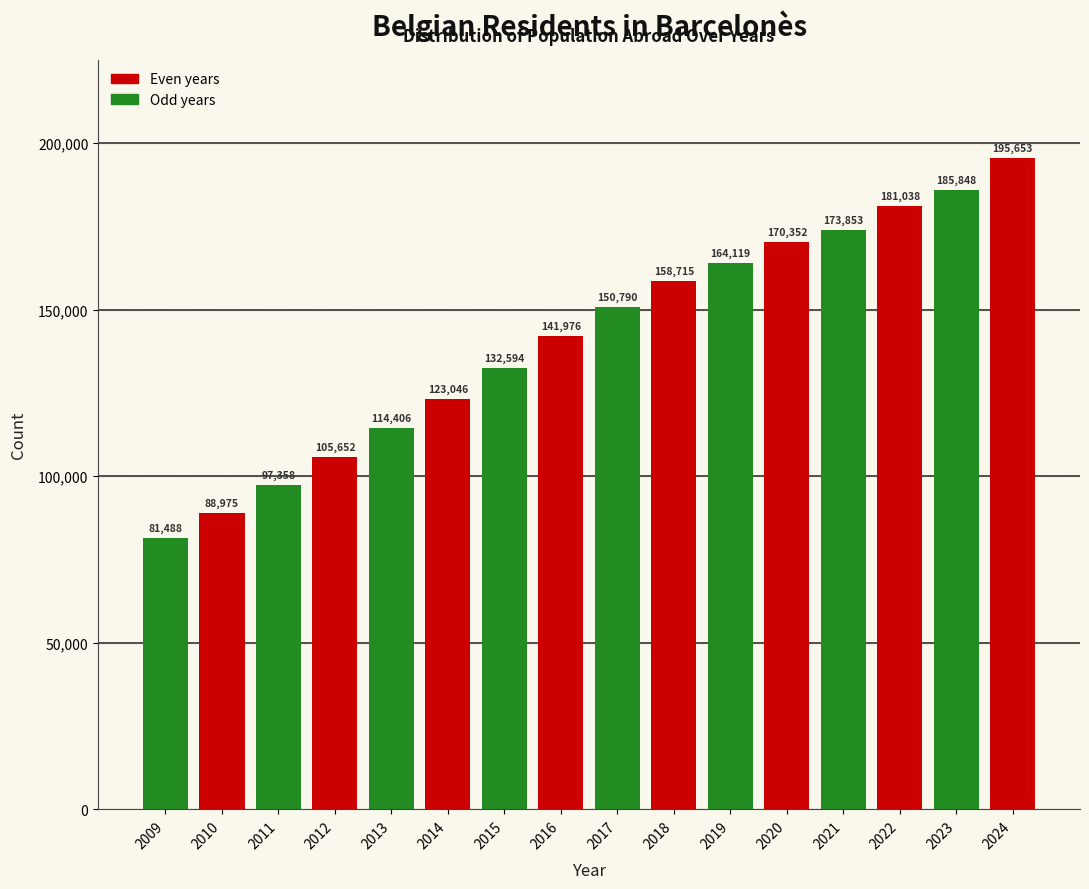

Reading right to left, list all the values displayed in this chart.

2024=195653	2023=185848	2022=181038	2021=173853	2020=170352	2019=164119	2018=158715	2017=150790	2016=141976	2015=132594	2014=123046	2013=114406	2012=105652	2011=97358	2010=88975	2009=81488